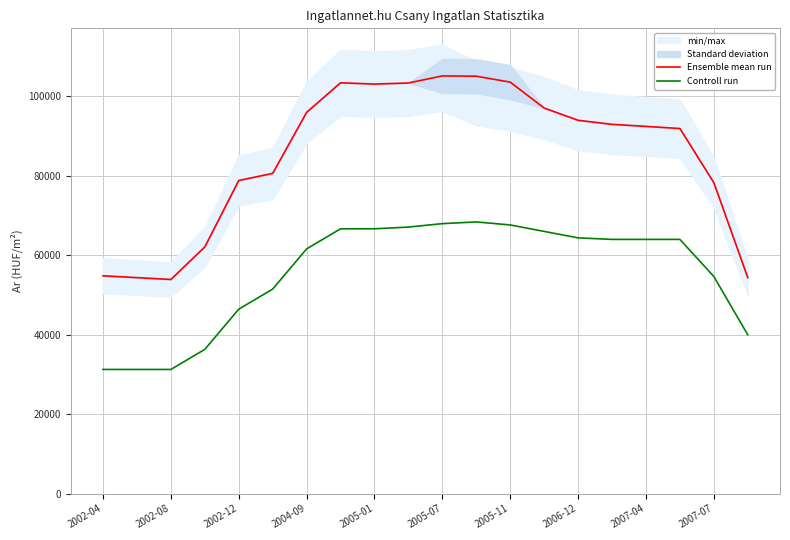

What is the value of the Ensemble mean run point at the 9th from the left?

103110